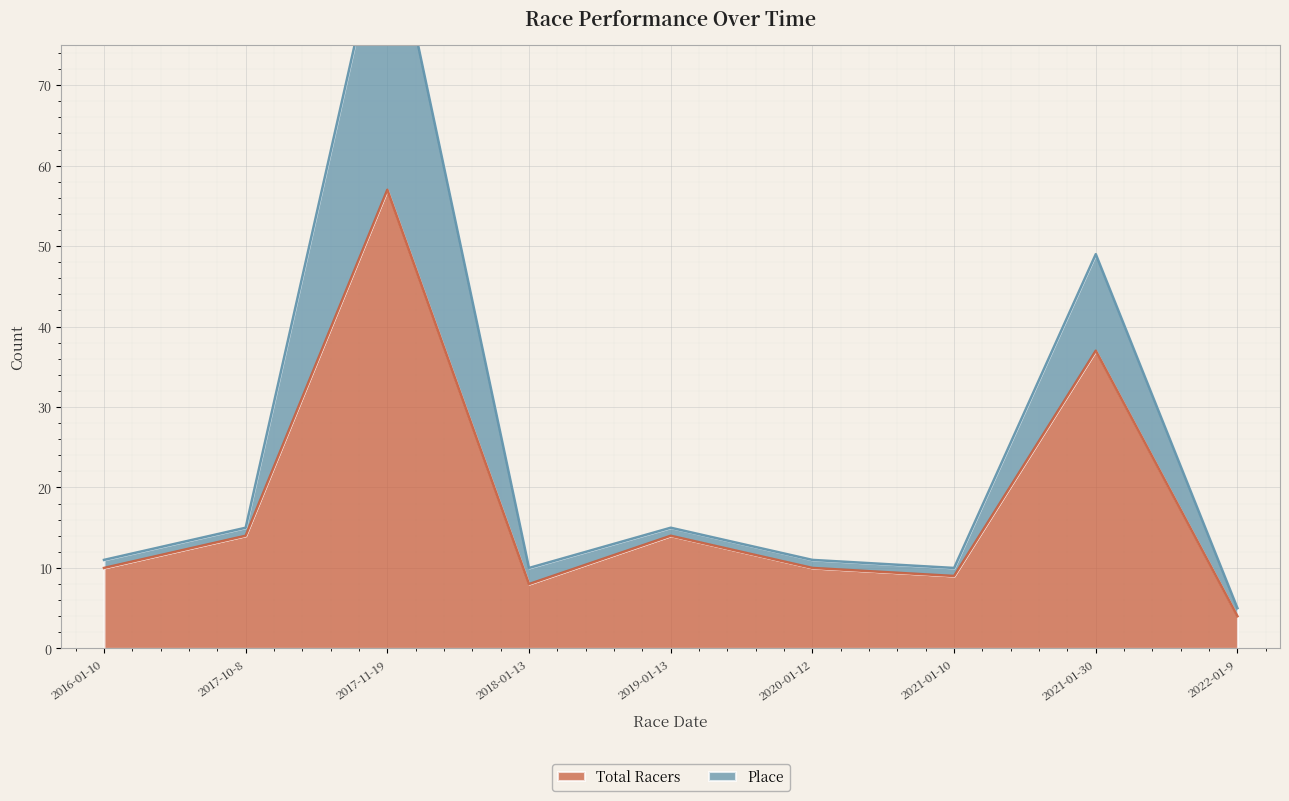

At which label does Place reach its minimum?

2022-01-9